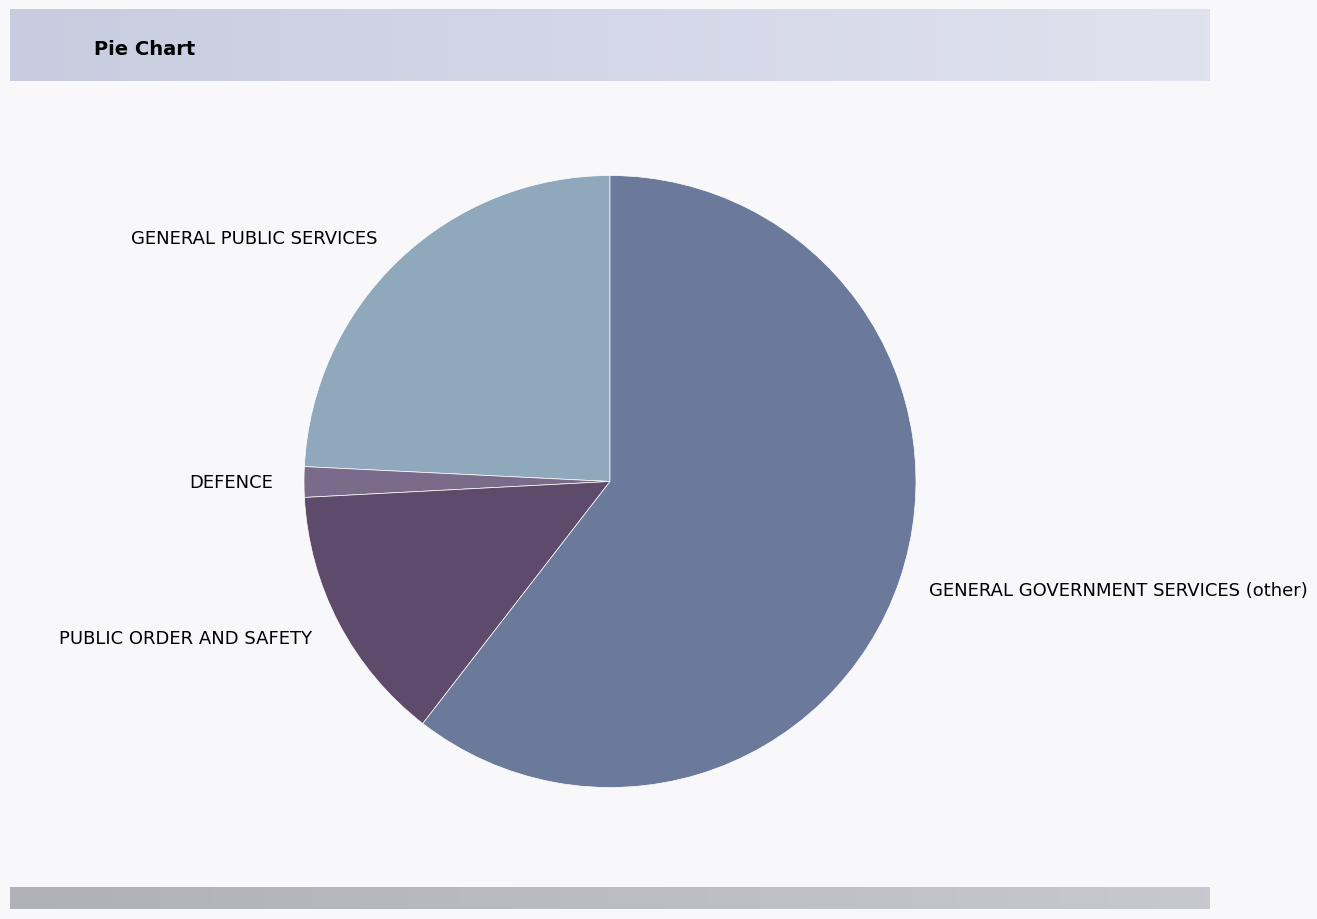

Rank the categories by value from lowest to highest.

DEFENCE, PUBLIC ORDER AND SAFETY, GENERAL PUBLIC SERVICES, GENERAL GOVERNMENT SERVICES (other)